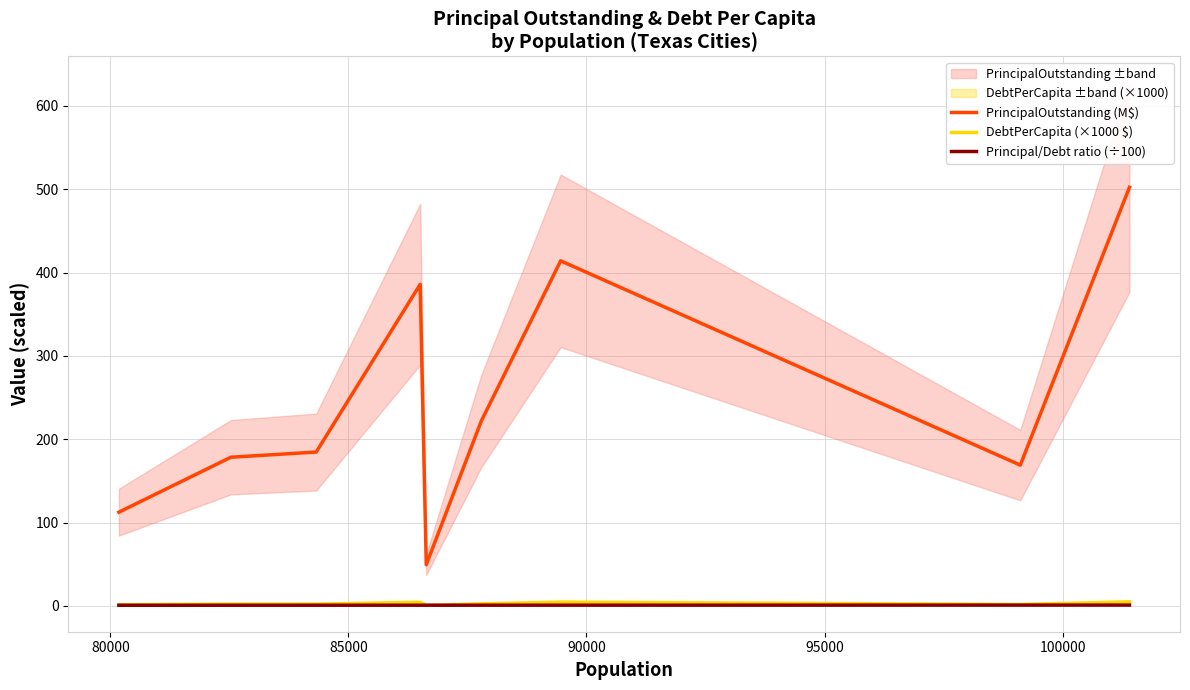

True or false: PrincipalOutstanding (M$) and Principal/Debt ratio (÷100) cross at least once.

False